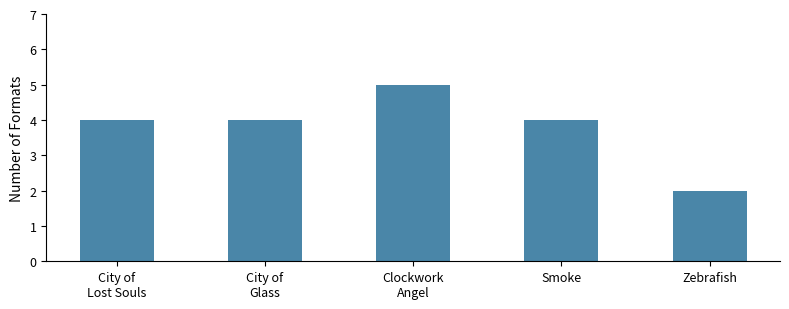

What is the sum of all values?

19